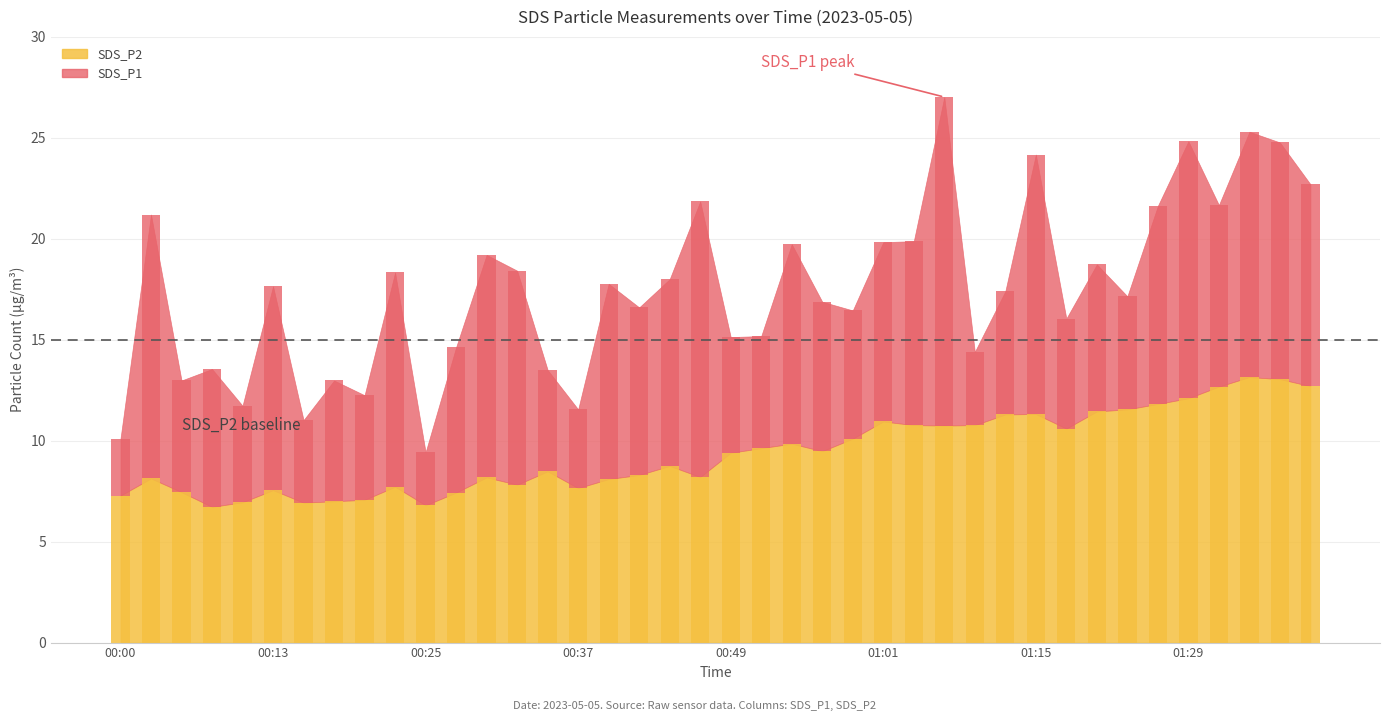

At which label is the value closest to 9?

00:44